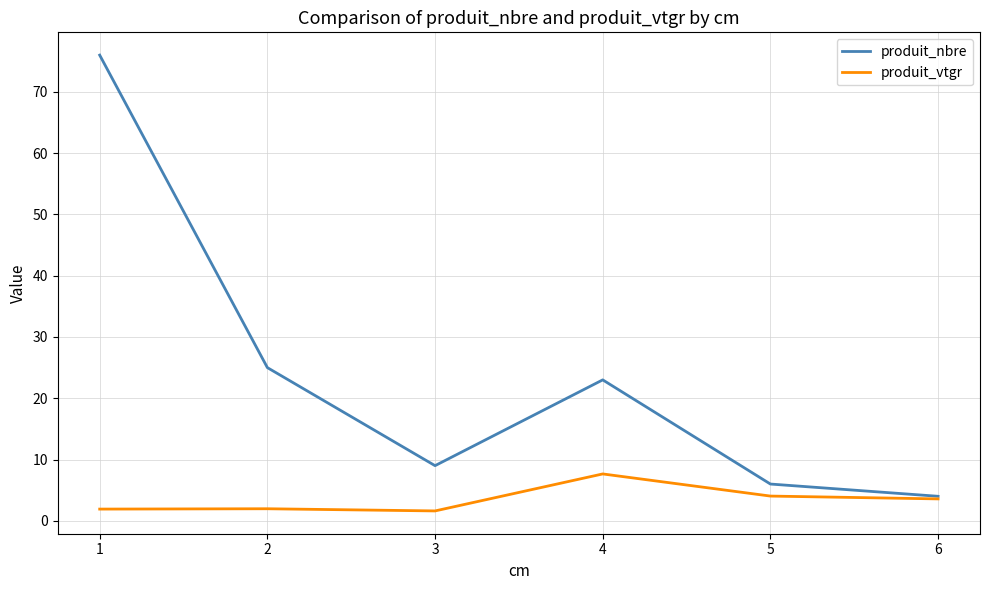

Count the number of categories in the chart.

6